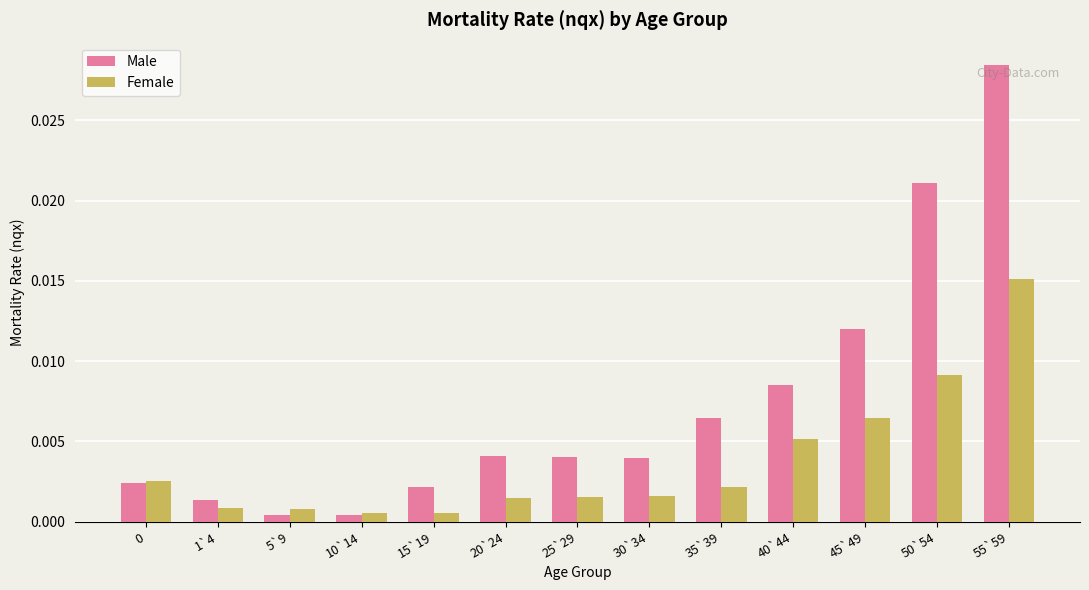

What are all the series names shown in the legend?

Male, Female